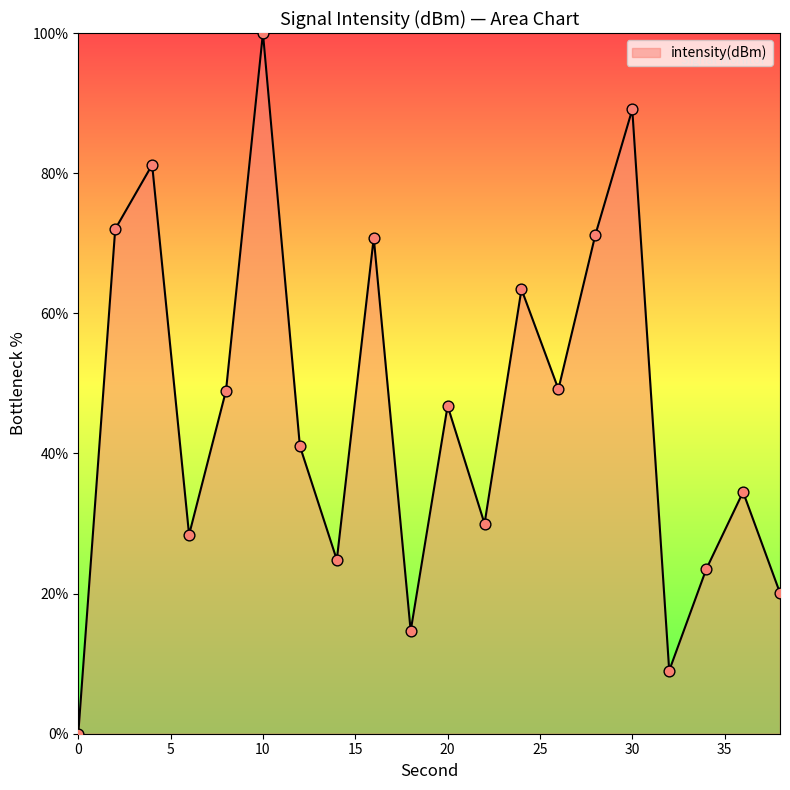

What is the difference between the maximum and minimum values?

100.0